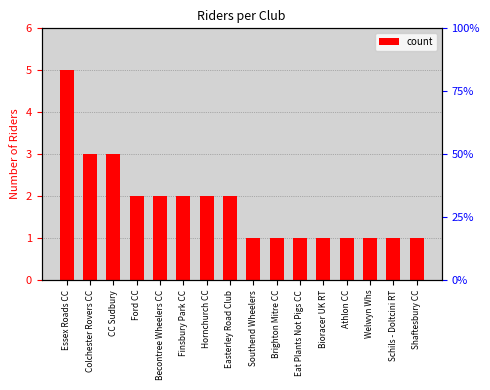

What is the label of the 11th bar from the left?

Eat Plants Not Pigs CC